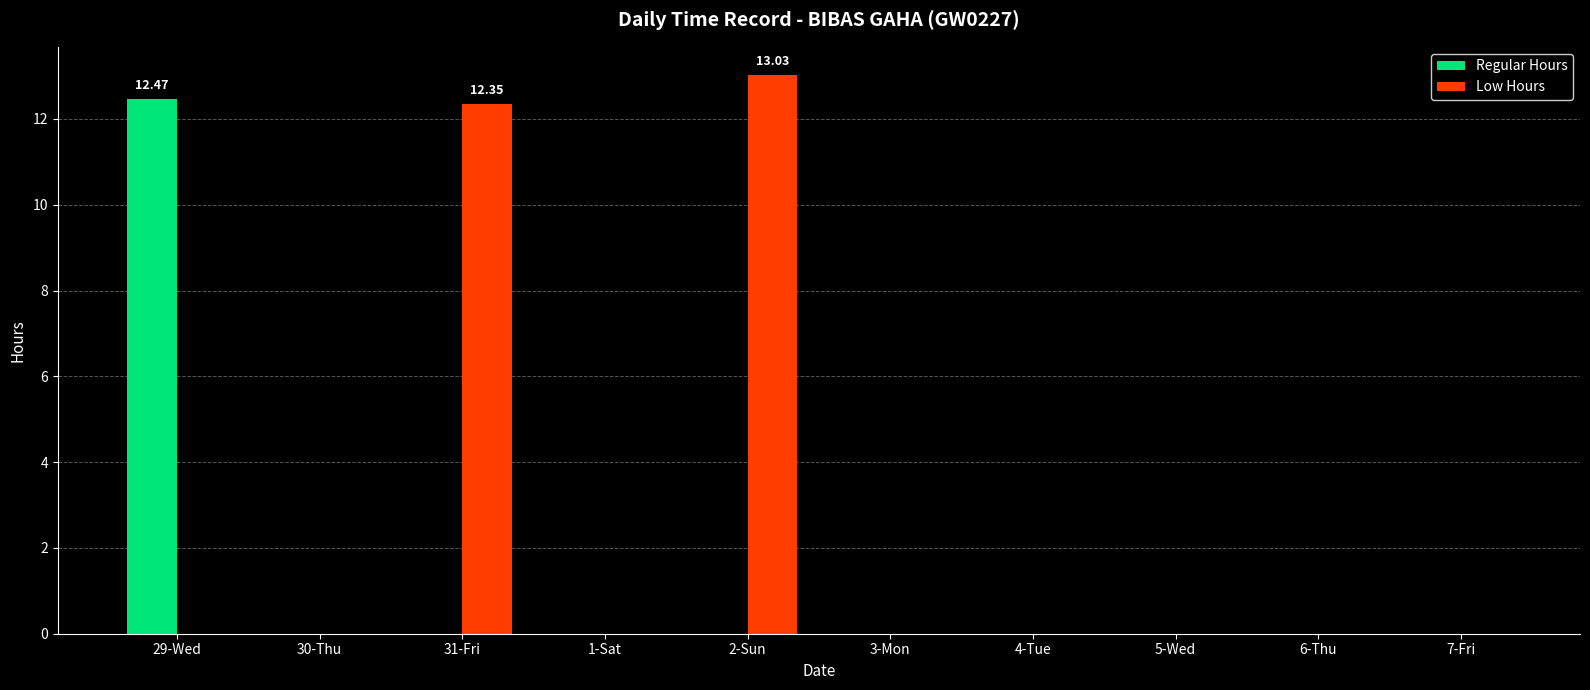

Between 31-Fri and 1-Sat, which series saw the biggest shift?

Low Hours